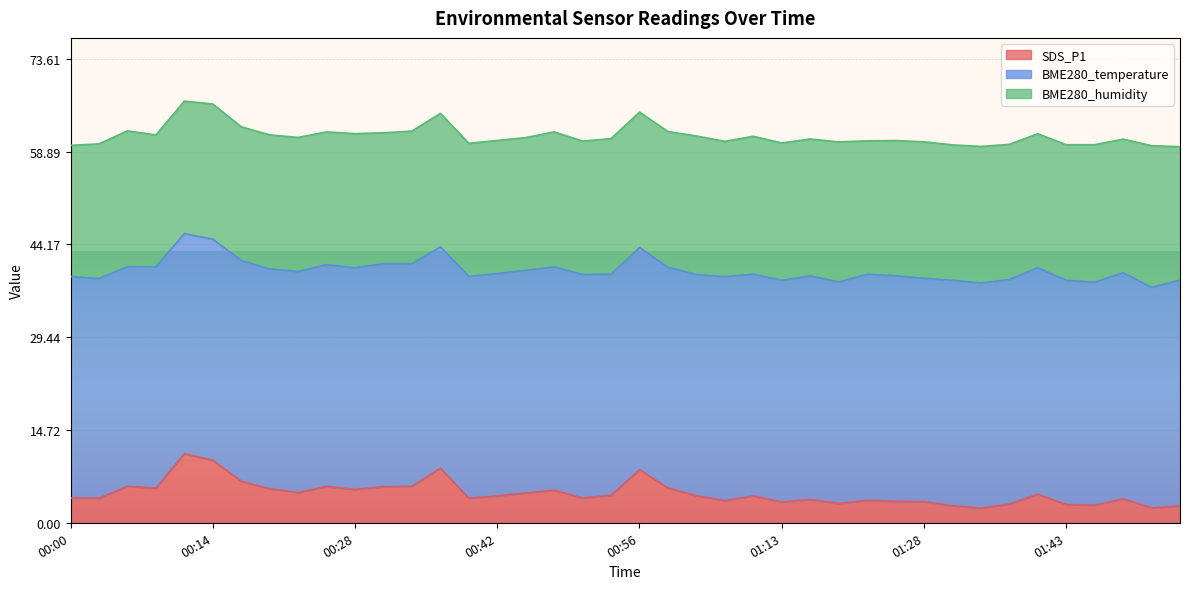

What is the difference between the second highest and second lowest values in the BME280_humidity series?

1.4